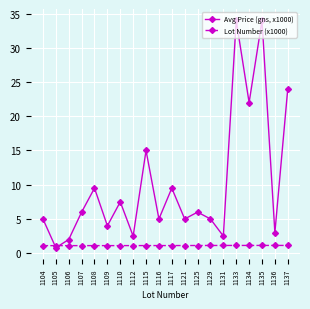

Which category has the lowest value across all series?

1105